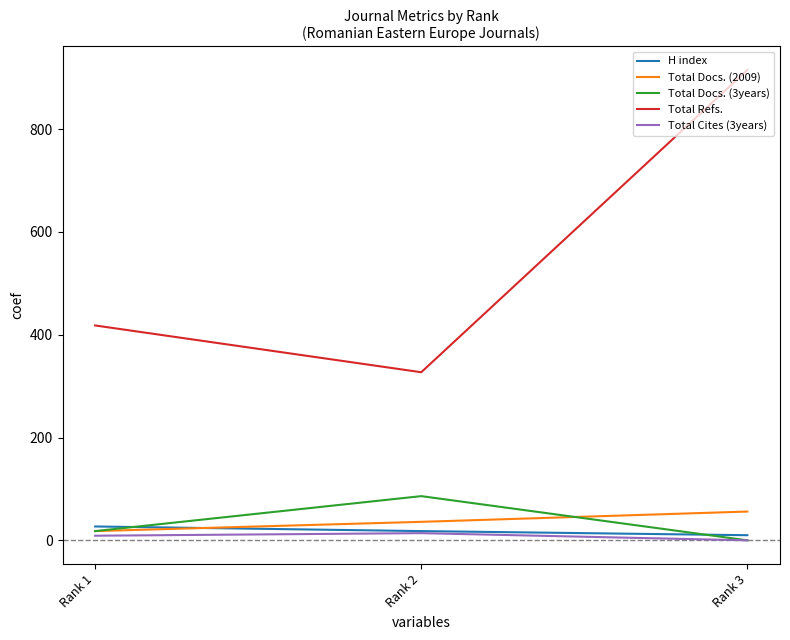

Reading left to right, extract all data points from this chart.

H index: Rank 1=27	Rank 2=18	Rank 3=10
Total Docs. (2009): Rank 1=18	Rank 2=36	Rank 3=56
Total Docs. (3years): Rank 1=18	Rank 2=86	Rank 3=0
Total Refs.: Rank 1=418	Rank 2=327	Rank 3=915
Total Cites (3years): Rank 1=9	Rank 2=14	Rank 3=0